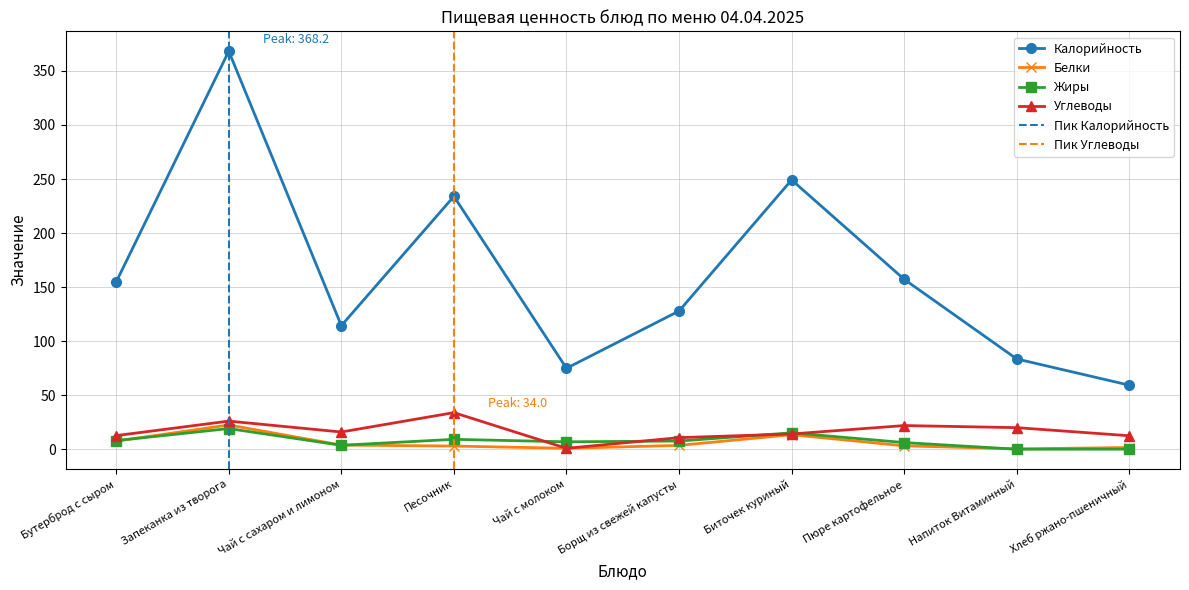

Where does the Белки series first go above 3?

Бутерброд с сыром